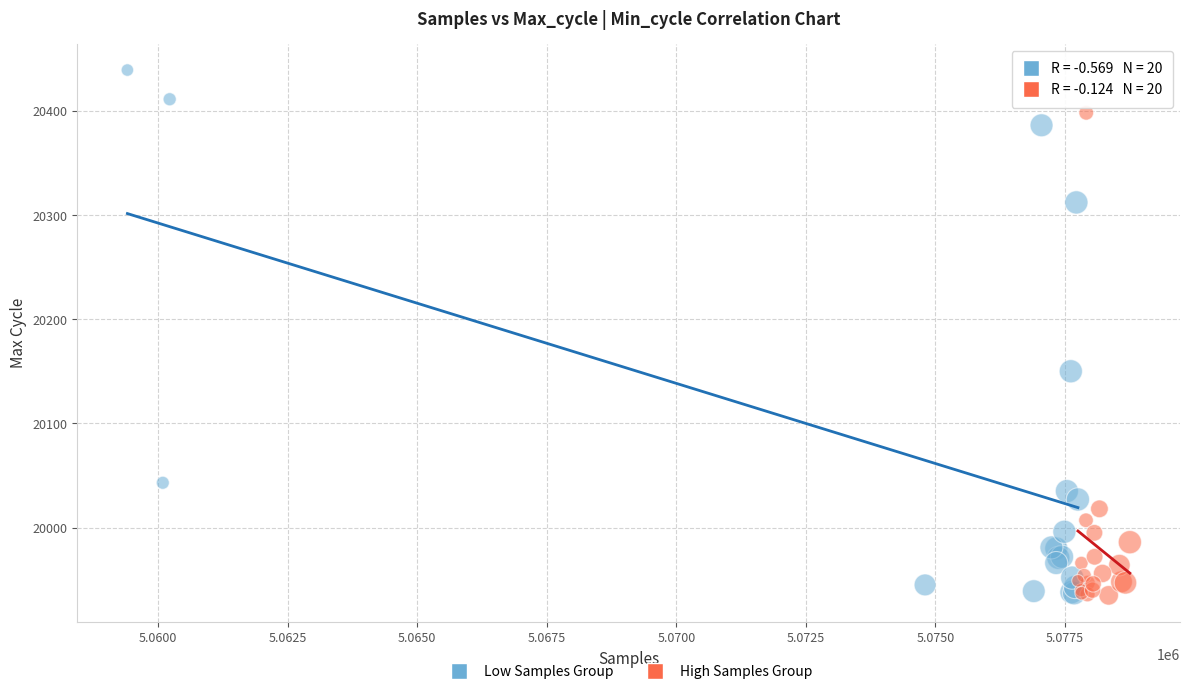

Which series contains the highest Y value?

Low Samples Group